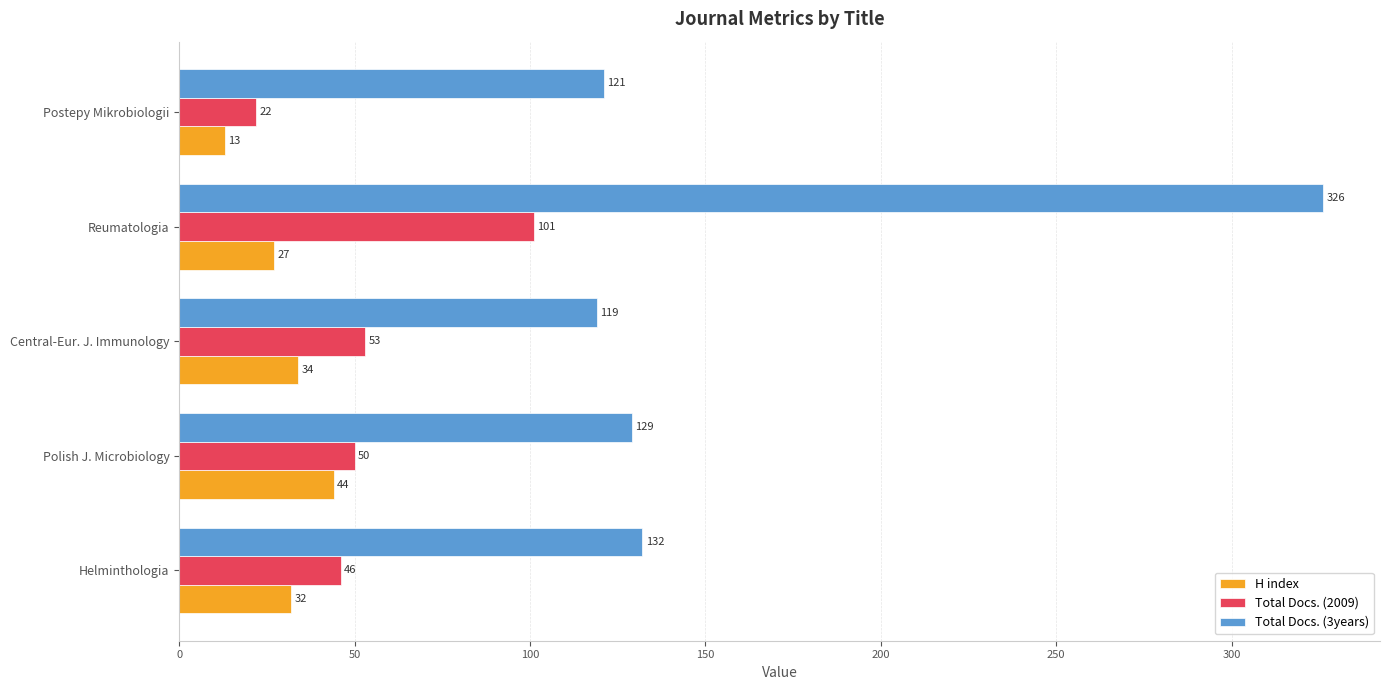

What is the difference between the maximum and second lowest values in the H index series?

17